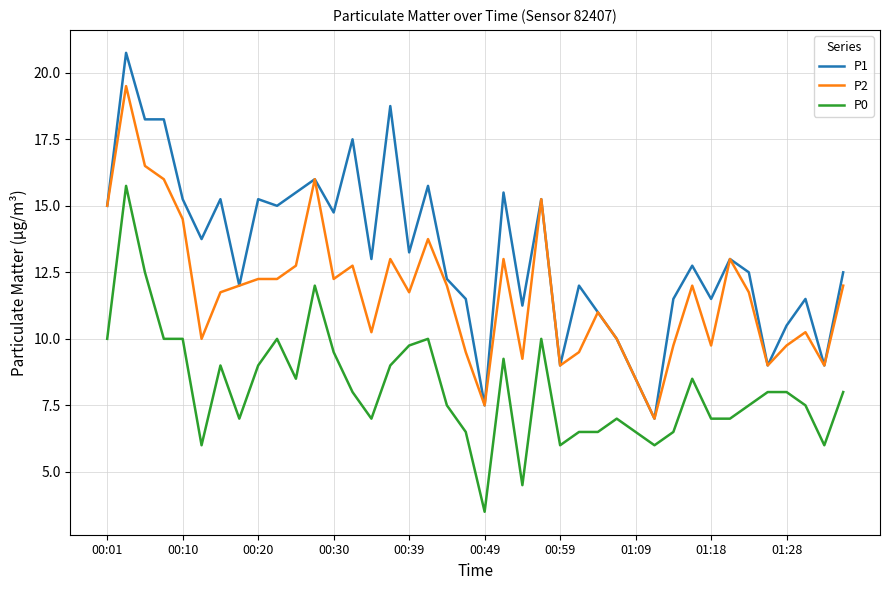

Which series has the widest spread of values?

P1